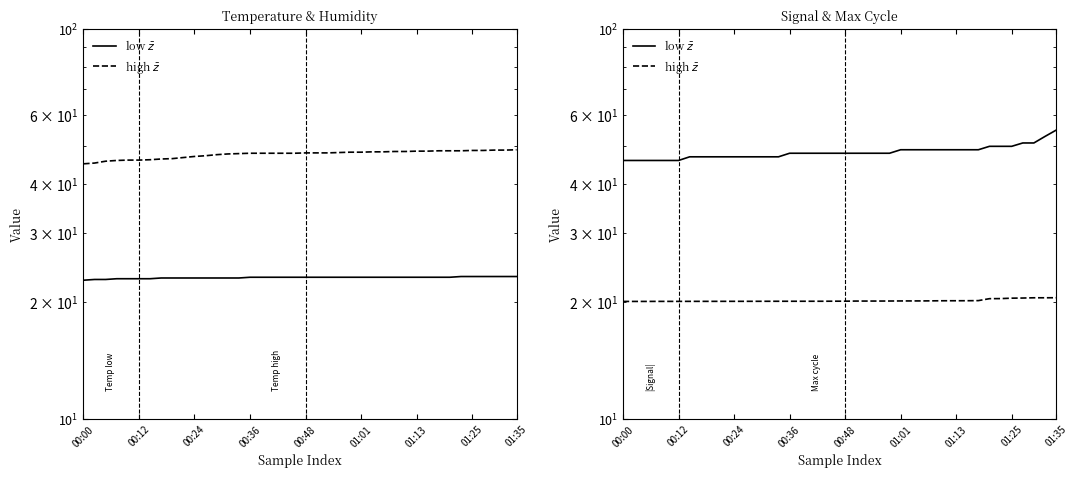

Reading left to right, what are all the values shown in this chart?

low $\bar{z}$: 46.0	46.0	46.0	46.0	46.0	46.0	47.0	47.0	47.0	47.0	47.0	47.0	47.0	47.0	47.0	48.0	48.0	48.0	48.0	48.0	48.0	48.0	48.0	48.0	48.0	49.0	49.0	49.0	49.0	49.0	49.0	49.0	49.0	50.0	50.0	50.0	51.0	51.0	53.0	55.0
high $\bar{z}$: 20.0	20.0	20.0	20.0	20.0	20.0	20.0	20.0	20.0	20.0	20.0	20.0	20.0	20.0	20.1	20.1	20.1	20.1	20.1	20.1	20.1	20.1	20.1	20.1	20.1	20.1	20.1	20.1	20.1	20.1	20.1	20.1	20.1	20.4	20.4	20.4	20.4	20.5	20.5	20.5